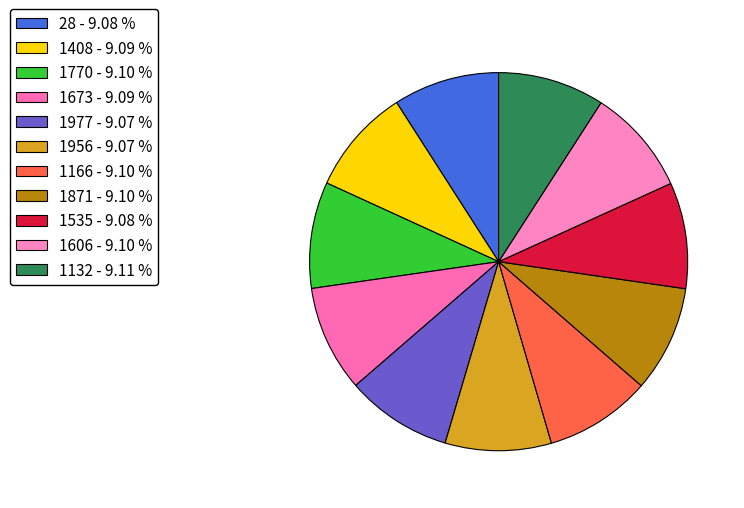

What percentage is the 1673 slice, to the nearest percent?

9%